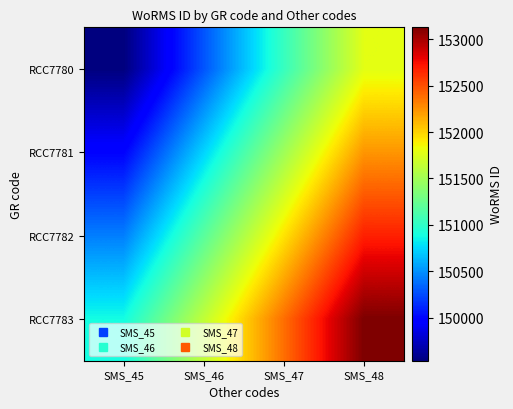

Reading left to right, extract all data points from this chart.

RCC7780: SMS_45=149538.0	SMS_46=150285.7	SMS_47=151033.4	SMS_48=151781.1
RCC7781: SMS_45=149986.6	SMS_46=150734.3	SMS_47=151482.0	SMS_48=152229.7
RCC7782: SMS_45=150435.2	SMS_46=151182.9	SMS_47=151930.6	SMS_48=152678.3
RCC7783: SMS_45=150883.8	SMS_46=151631.5	SMS_47=152379.2	SMS_48=153126.9